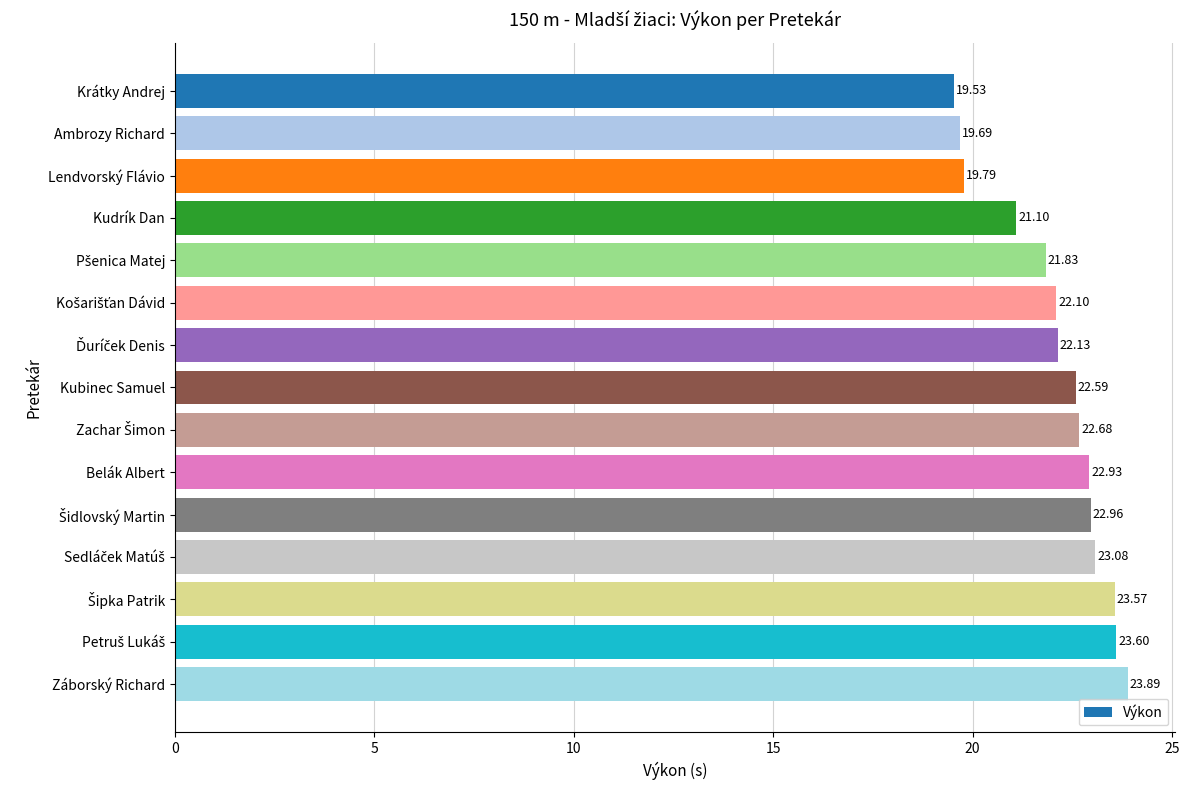

Between Krátky Andrej and Ambrozy Richard, which is larger?

Ambrozy Richard